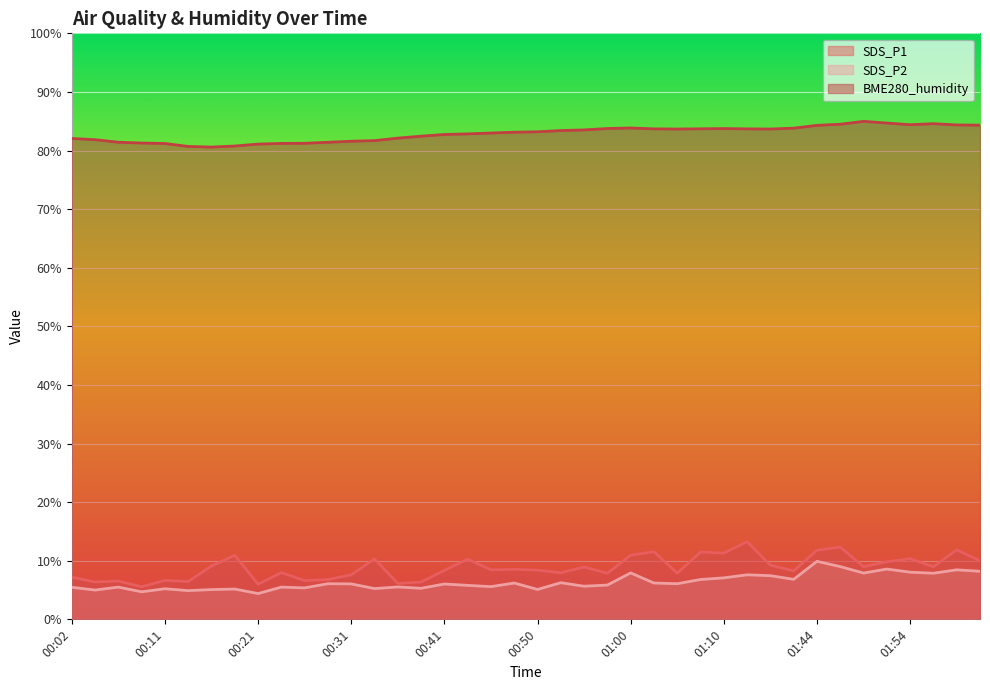

Which category has the highest value across all series?

01:49